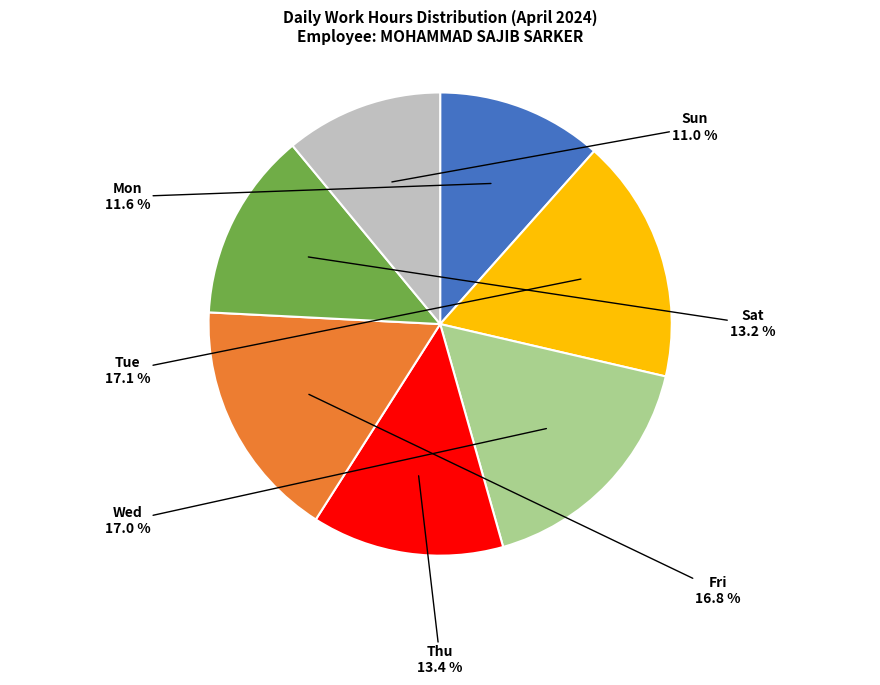

Count the number of slices in the pie.

7